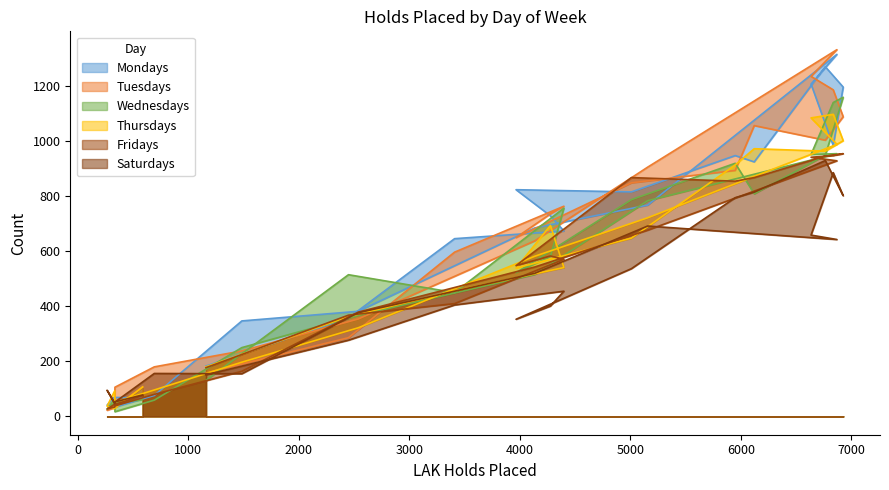

Does the chart display data point markers on the line(s)?

No